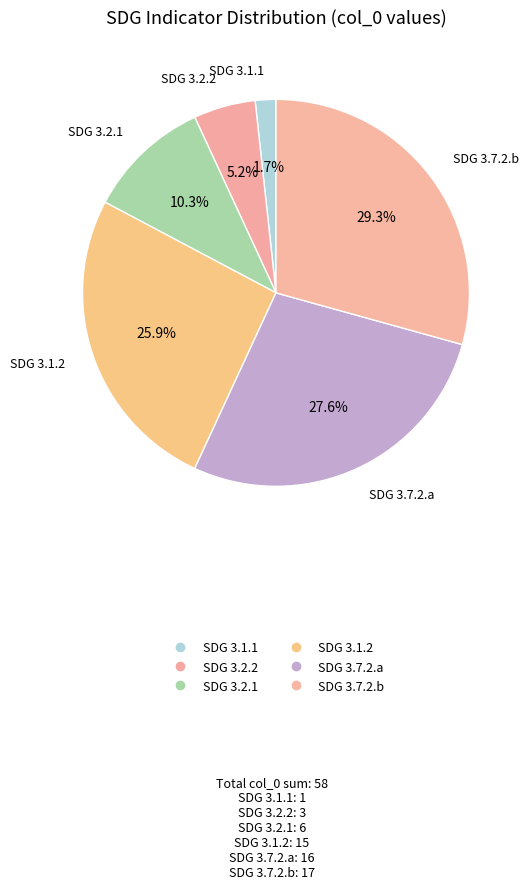

How many slices are in this pie chart?

6